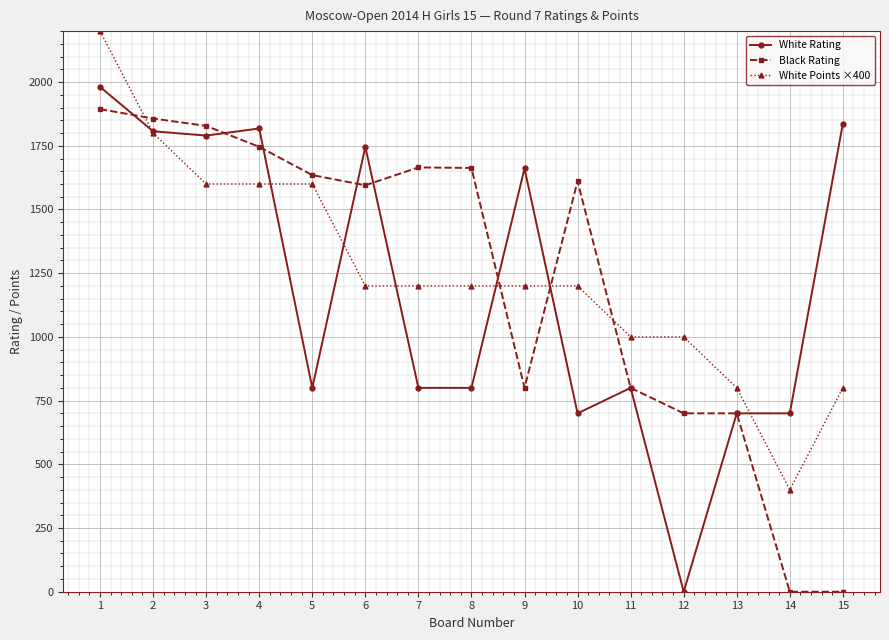

The value of White Points ×400 at 7 is 259. True or false?

False